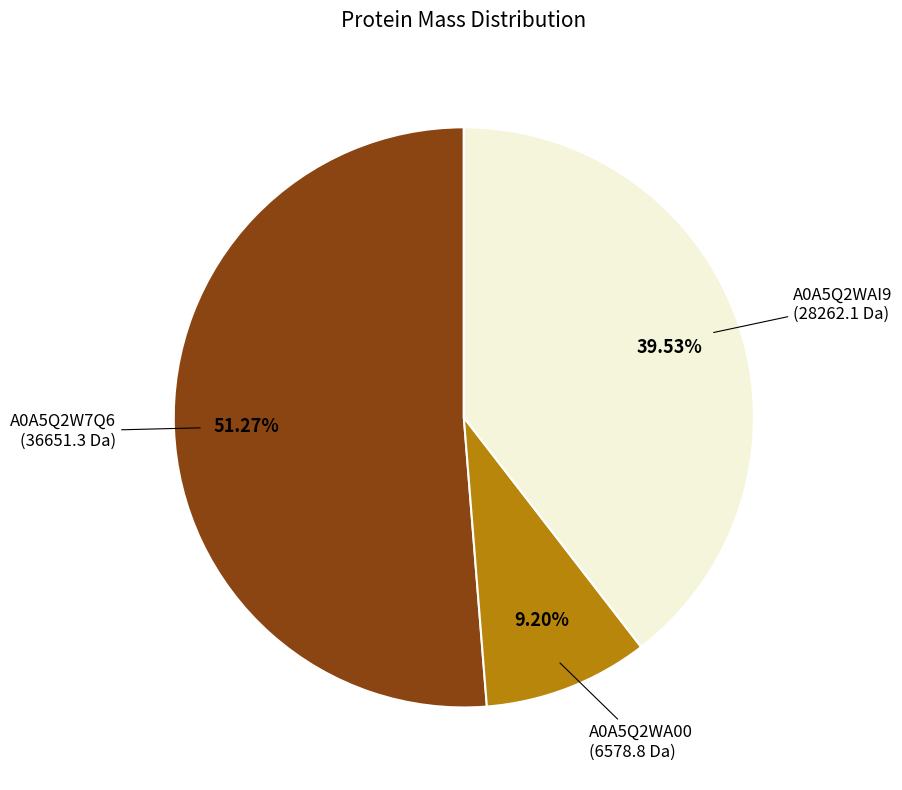

Is there a majority slice in this chart?

Yes